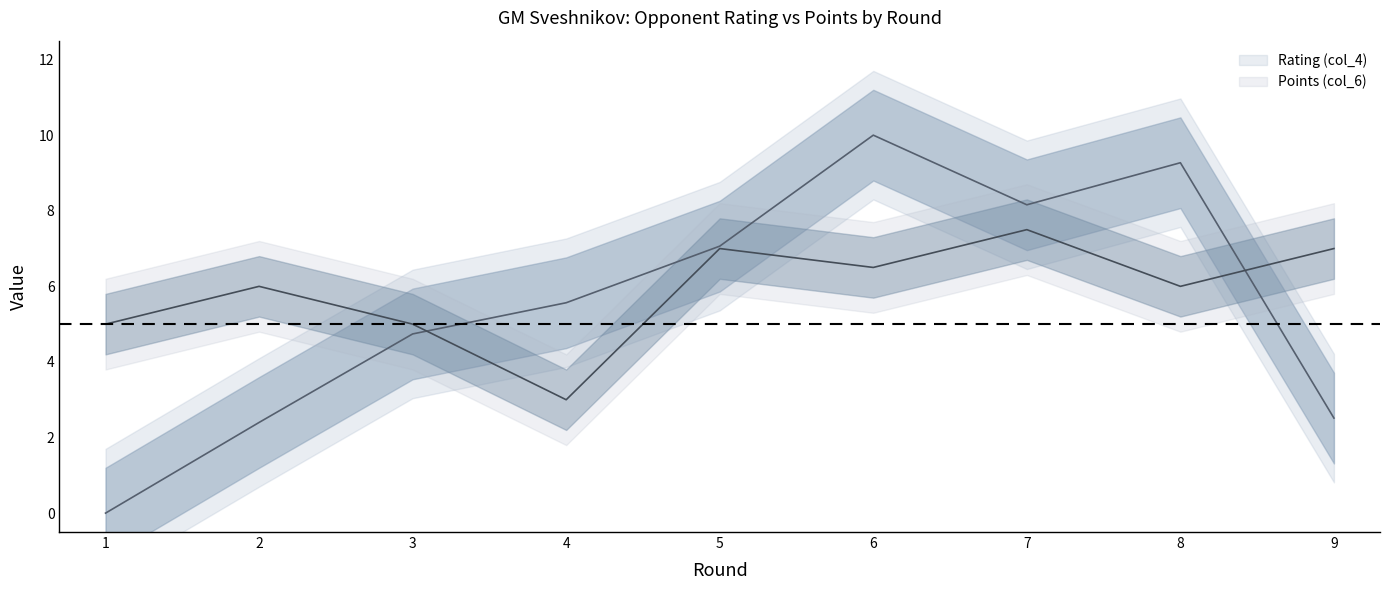

True or false: Rating (col_4) and Points (col_6) cross at least once.

True